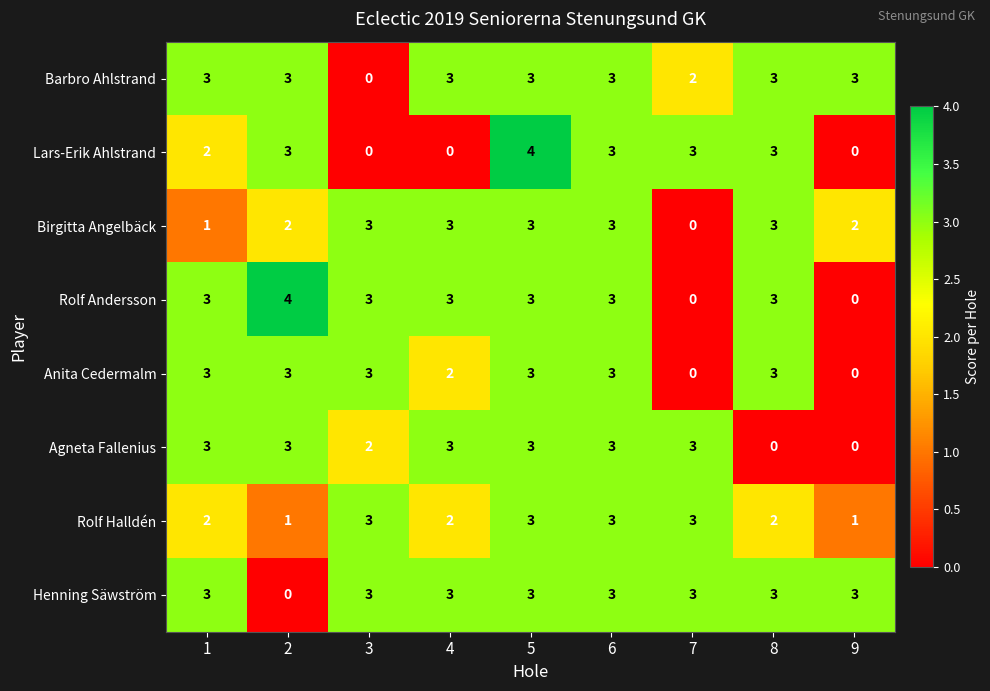

The value of Henning Säwström at 3 is 3. True or false?

True